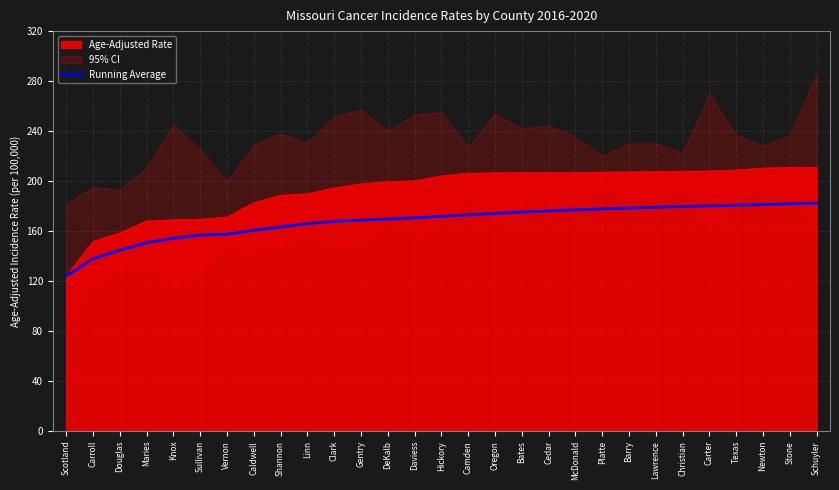

Is the value of Running Average at DeKalb greater than the value of Age-Adjusted Rate at Carroll?

Yes